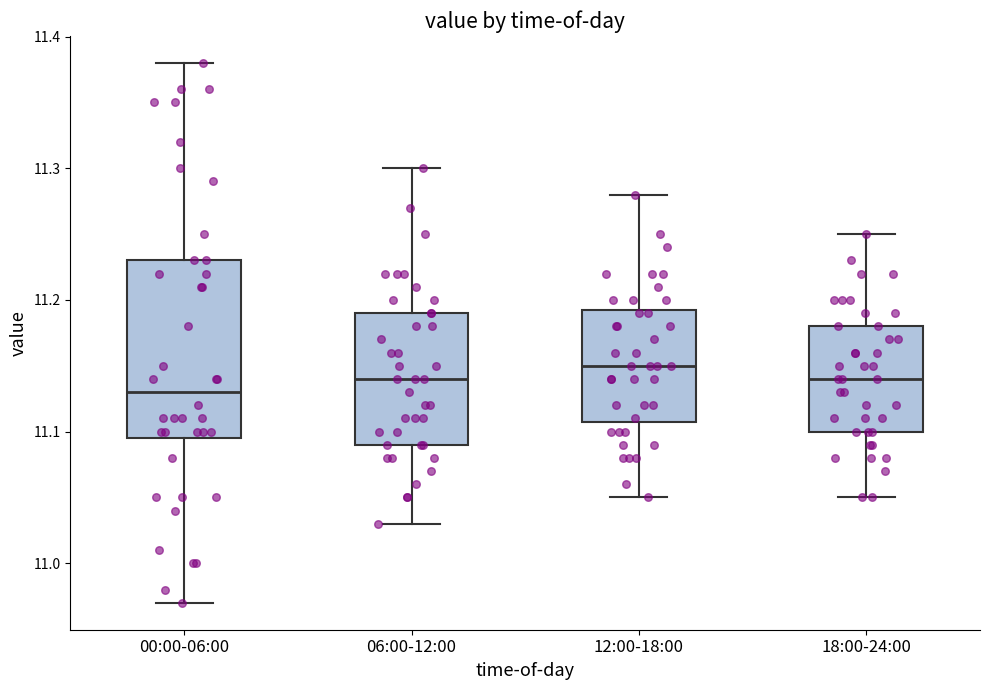

Comparing the boxes themselves (not the whiskers), which one is the tallest?

00:00-06:00